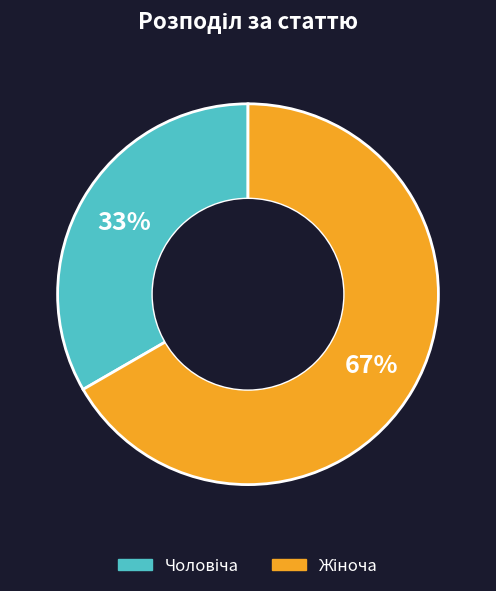

Count the number of slices in the pie.

2